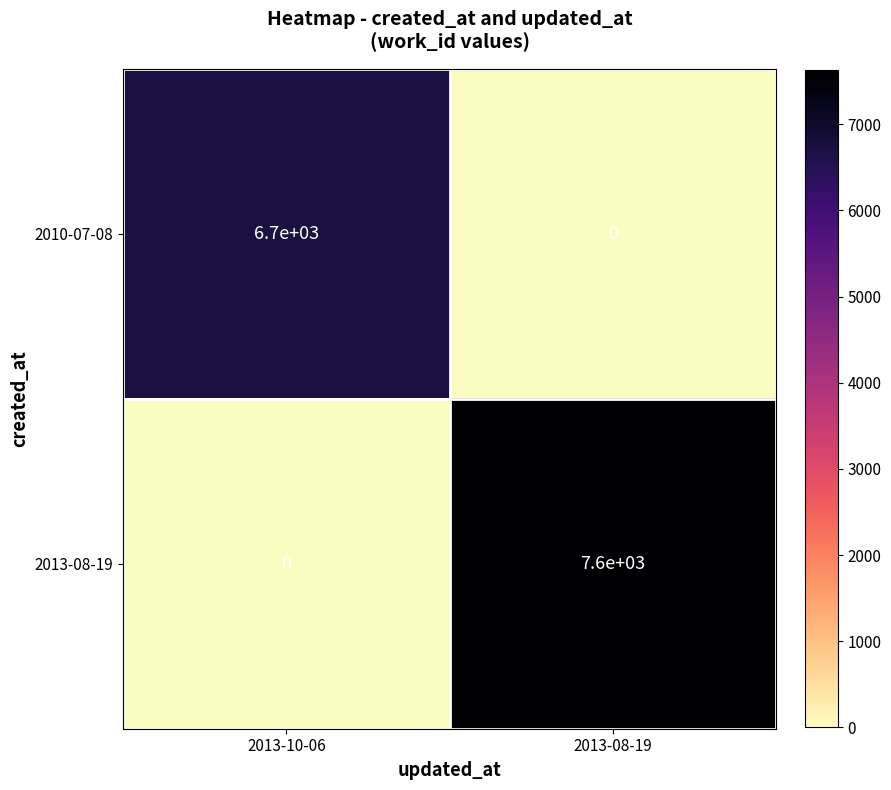

What is the difference between the maximum and minimum values in the 2013-08-19 series?

7600